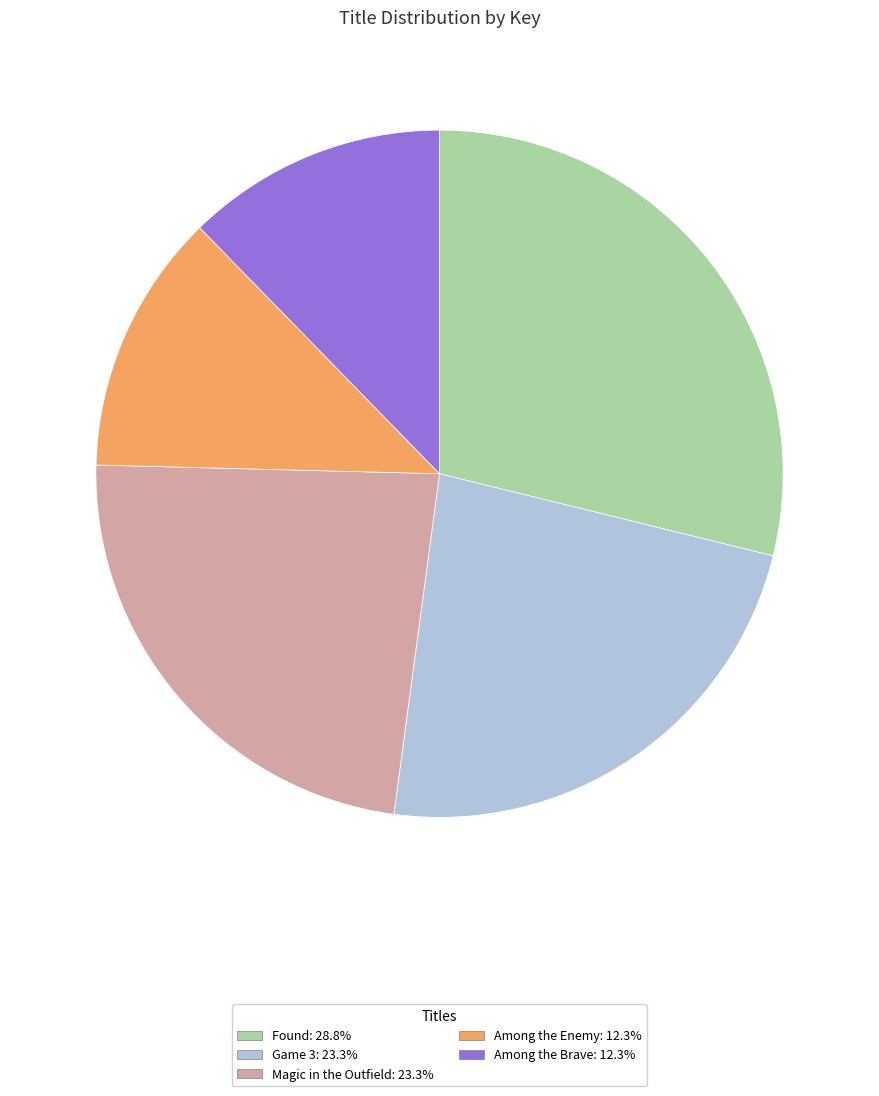

Does Among the Enemy represent more than half of the total?

No